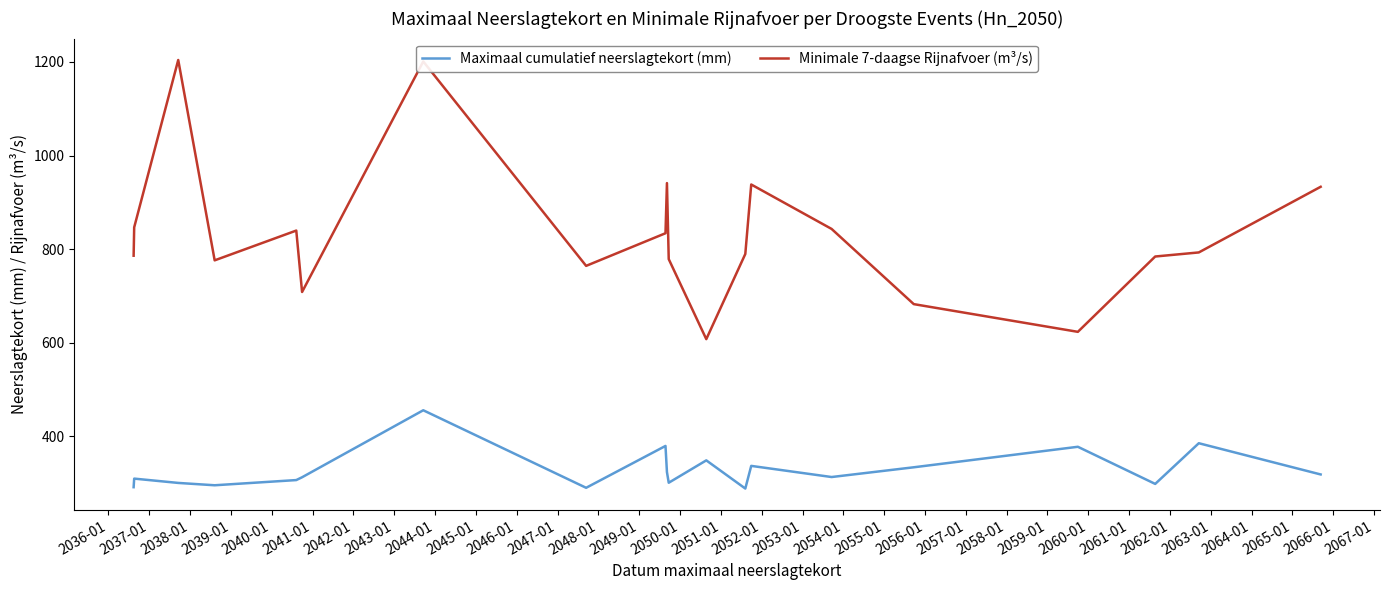

Which series has the largest total across all categories?

Minimale 7-daagse Rijnafvoer (m³/s)